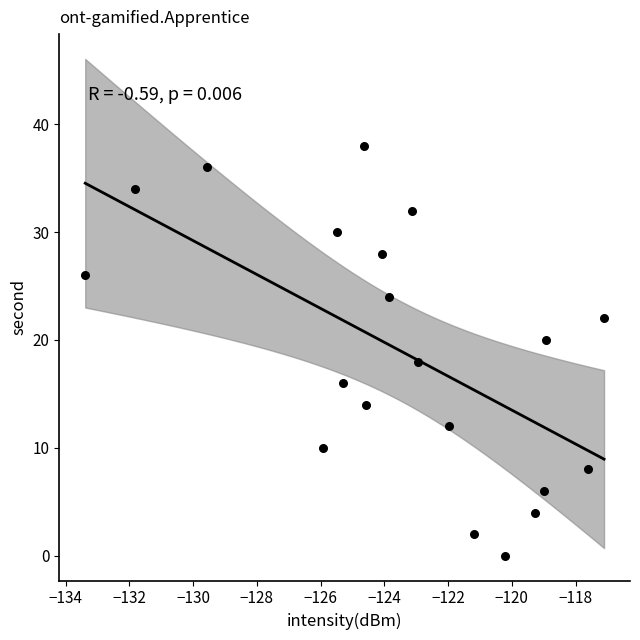

What is the range of Y values (max minus min)?

38